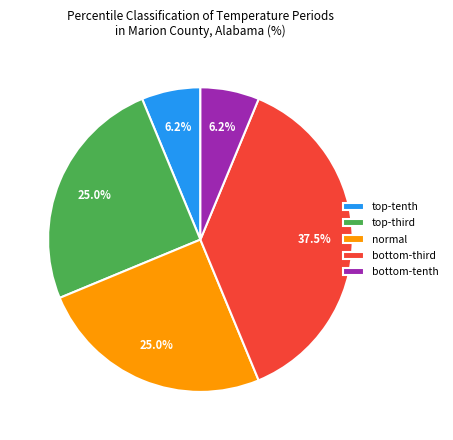

How many slices are in this pie chart?

5